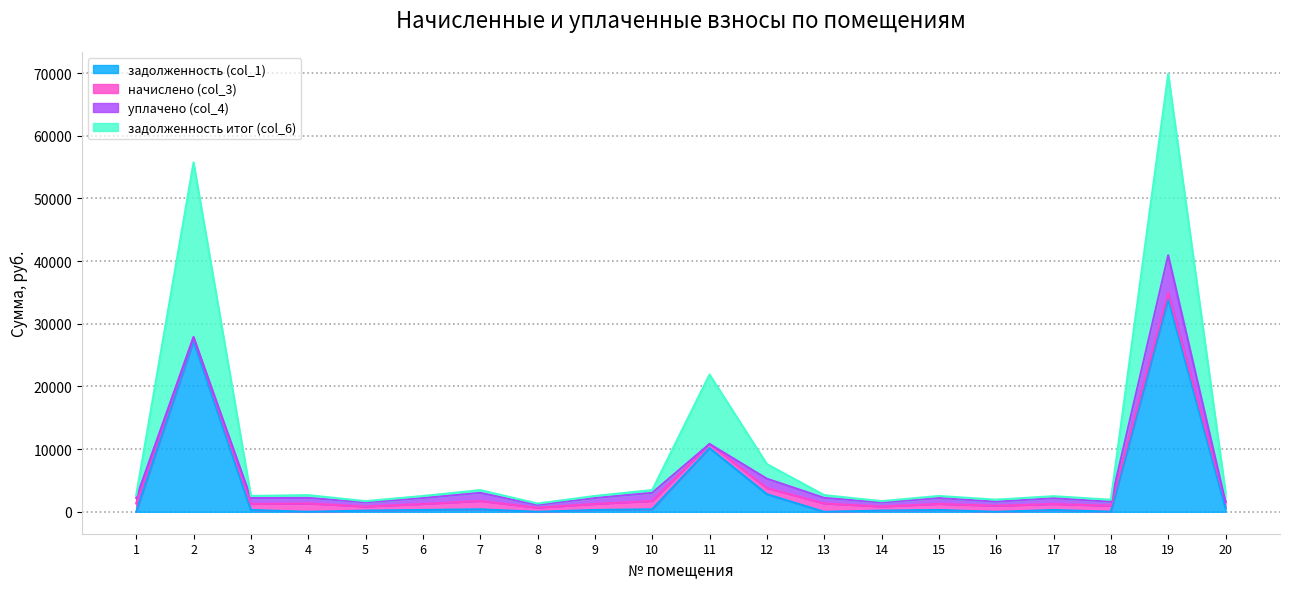

Which has a higher value, 9 or 14?

9